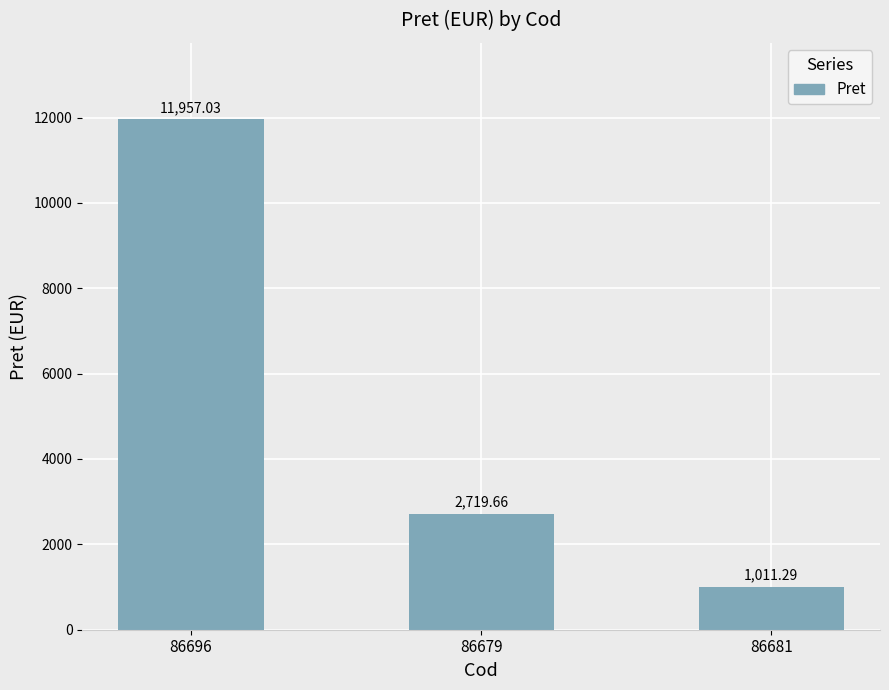

The value at 86679 is 4350.4. True or false?

False